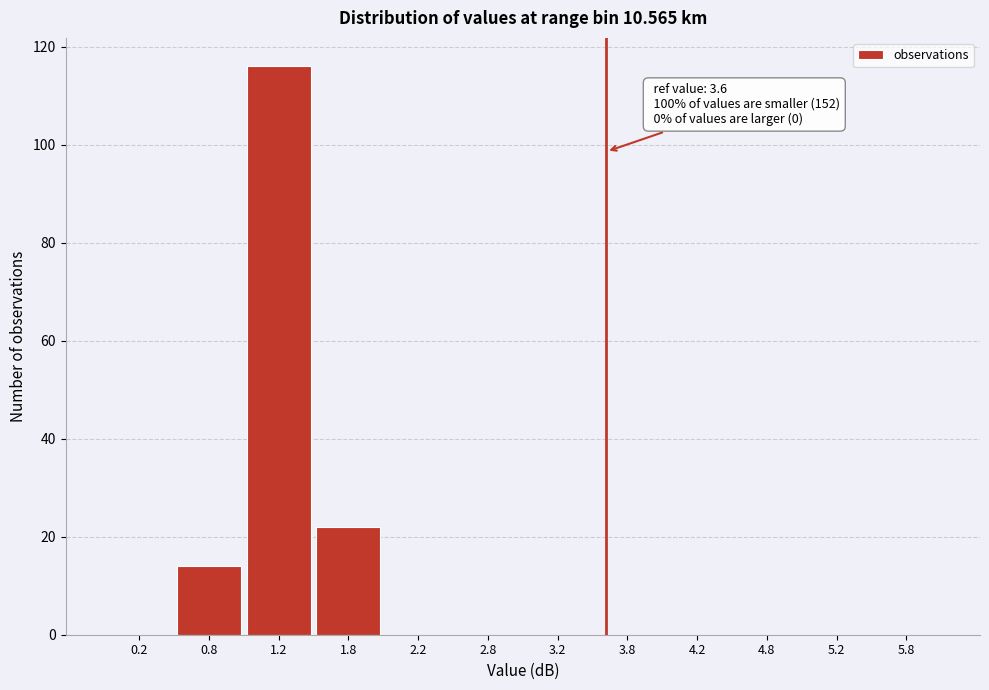

Over which range of the x-axis is the bar tallest?

1.0 to 1.5